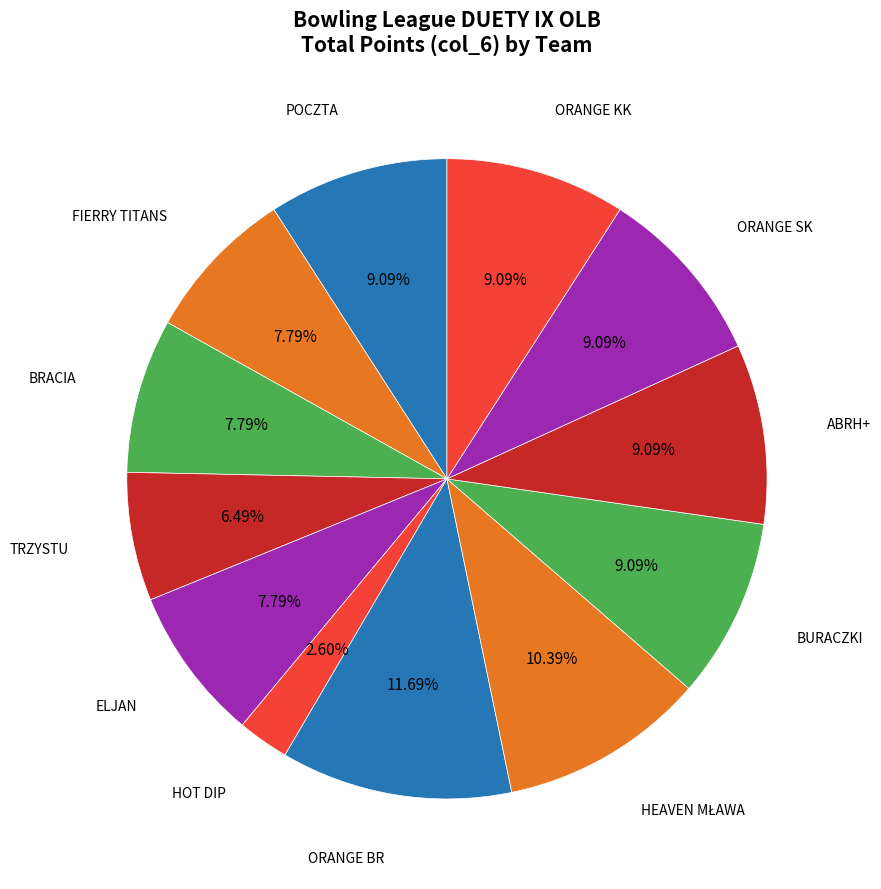

What is the smallest slice in the pie chart?

HOT DIP